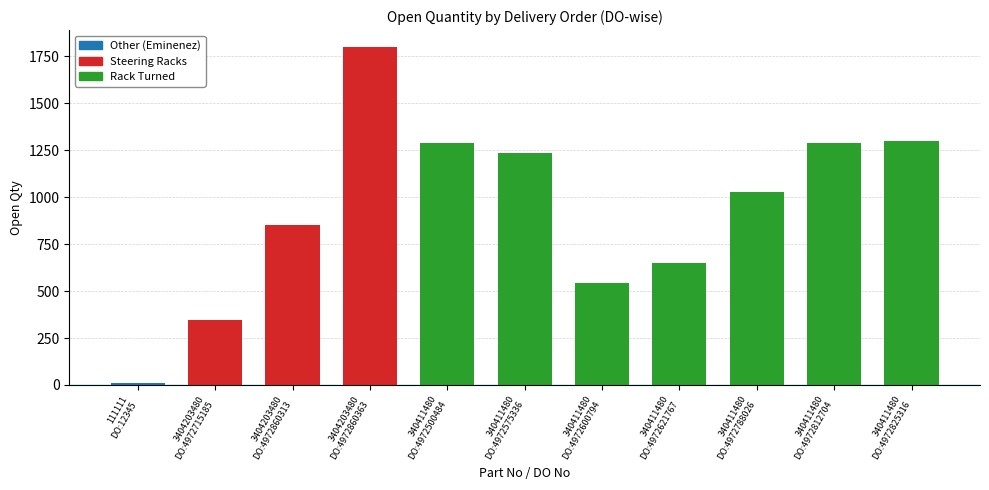

What position from the right is 340411480 DO:4972621767?

4